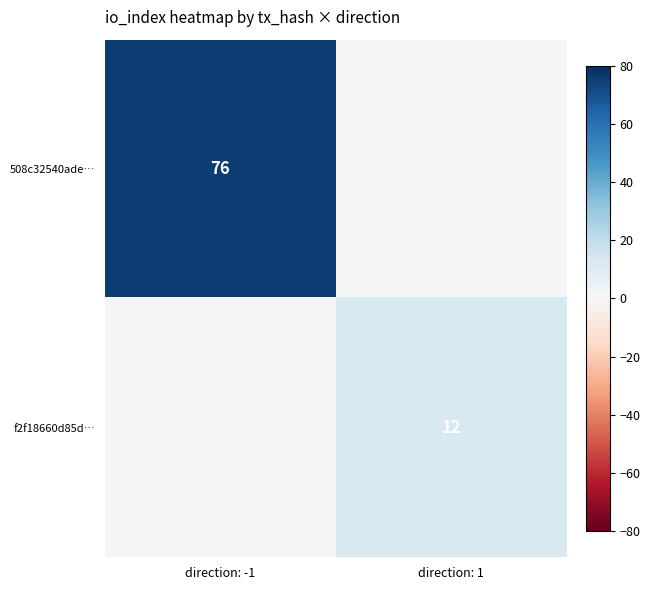

The value of f2f18660d85d… at direction: 1 is 12. True or false?

True